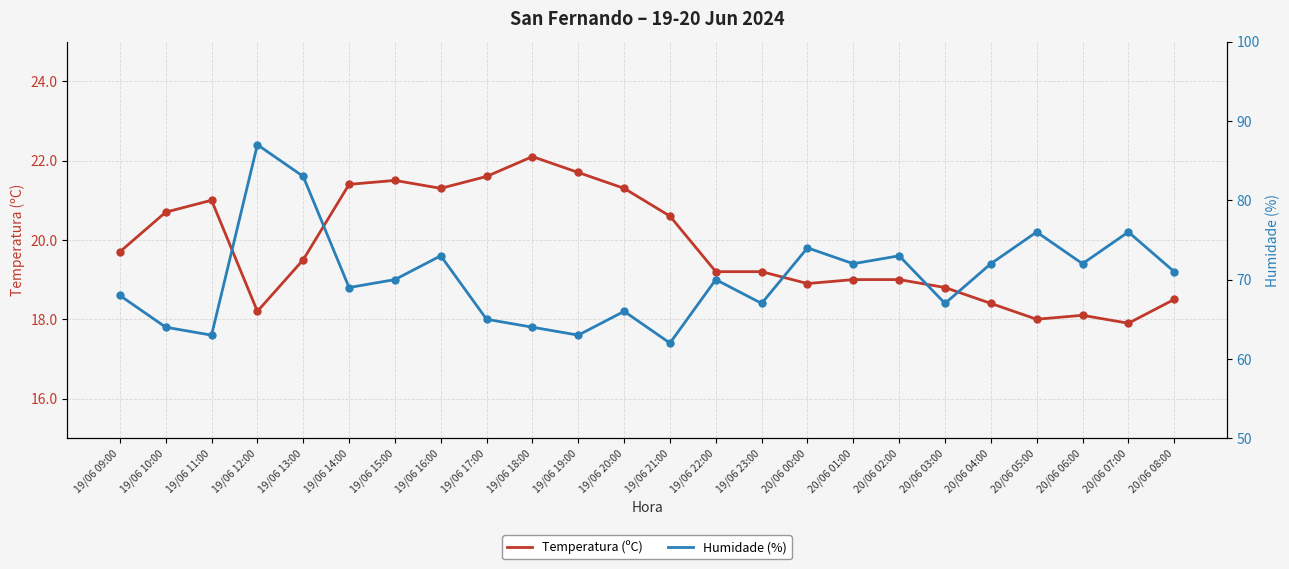

Is the value of Humidade (%) at 19/06 18:00 greater than the value of Temperatura (ºC) at 20/06 08:00?

Yes